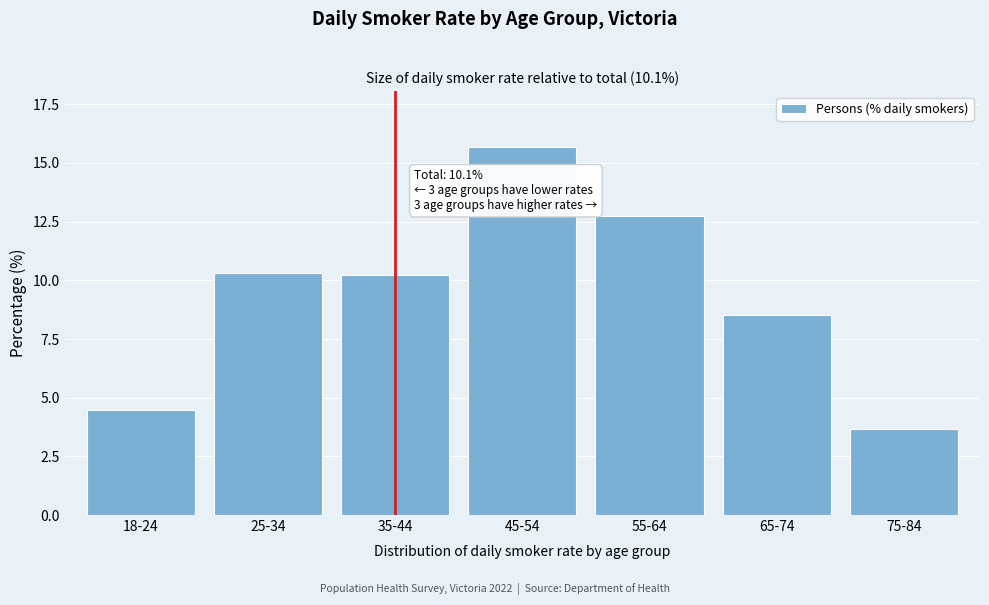

Which category has the highest value across all series?

45-54